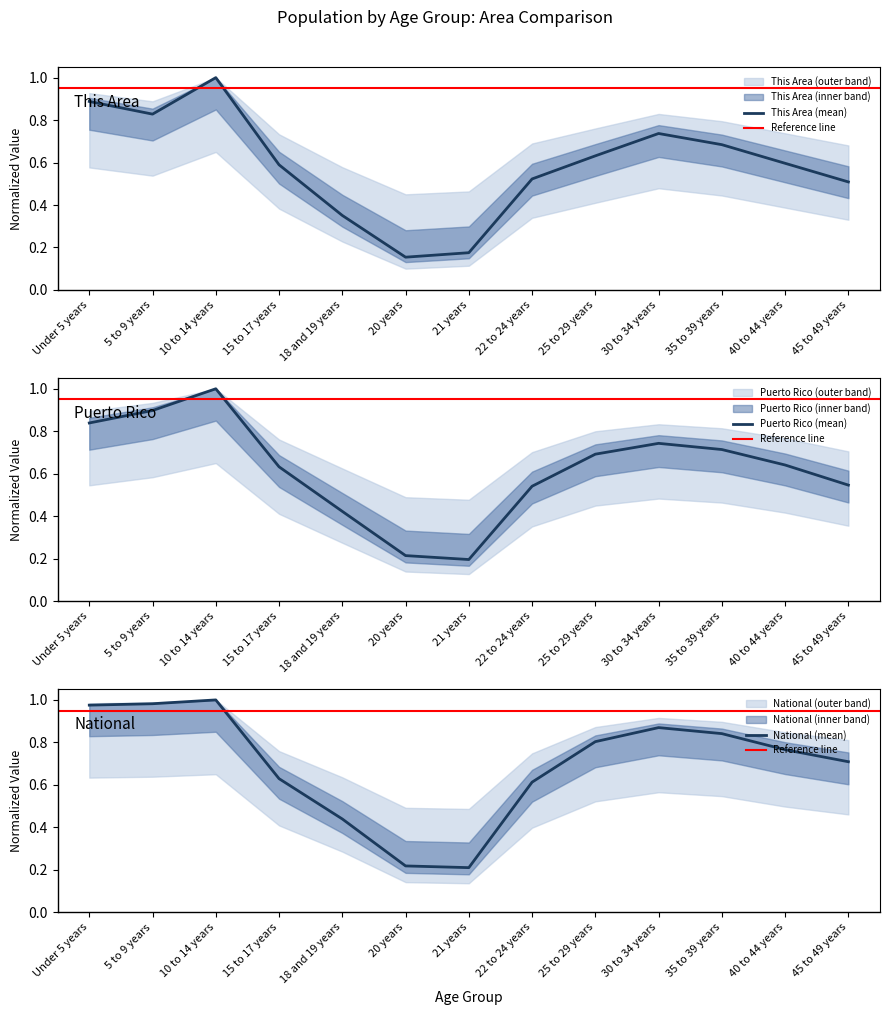

Which series has the largest total across all categories?

National (Male)